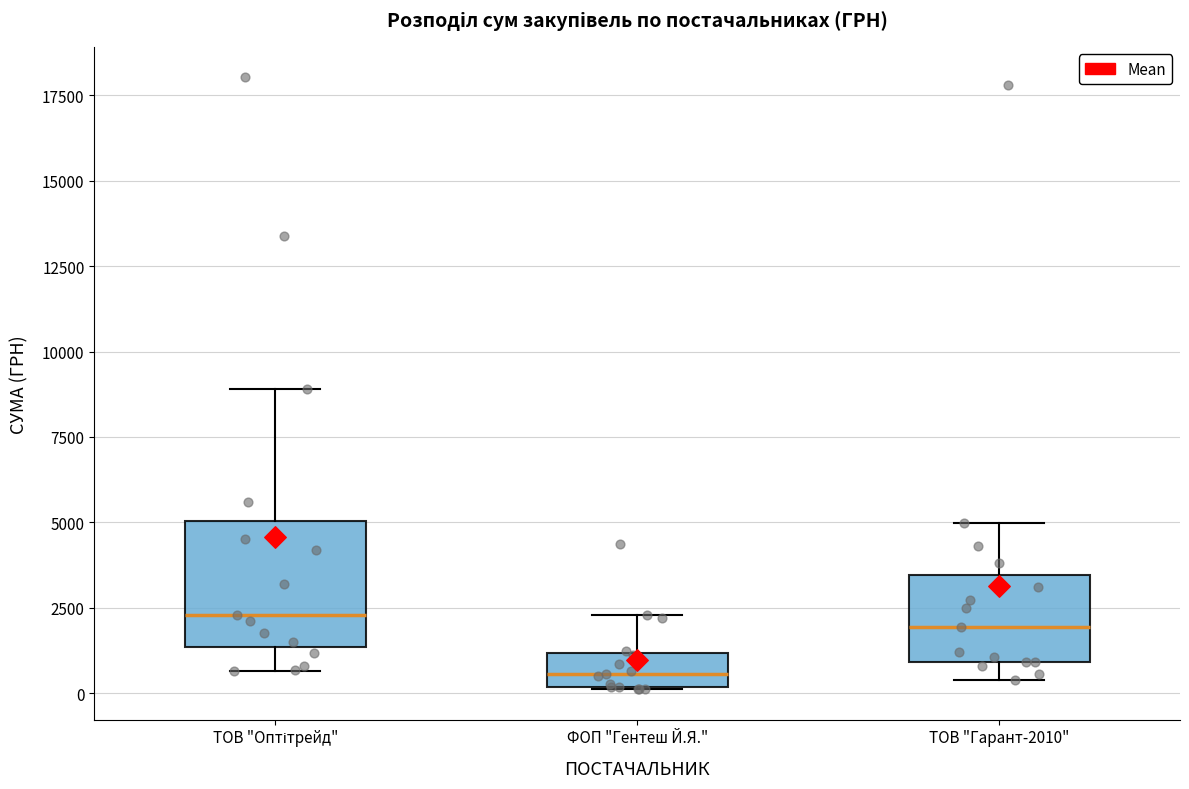

Reading left to right, read every box against the y-axis: the position of its median line, the range the box covers, and the ends of its whiskers. The values are not printed on the chart, so give them approximately, as read against the axis.

ТОВ "Оптітрейд": median 2500, box 1500 to 5000, whiskers 500 to 9000
ФОП "Гентеш Й.Я.": median 500, box 0 to 1000, whiskers 0 to 2500
ТОВ "Гарант-2010": median 2000, box 1000 to 3500, whiskers 500 to 5000